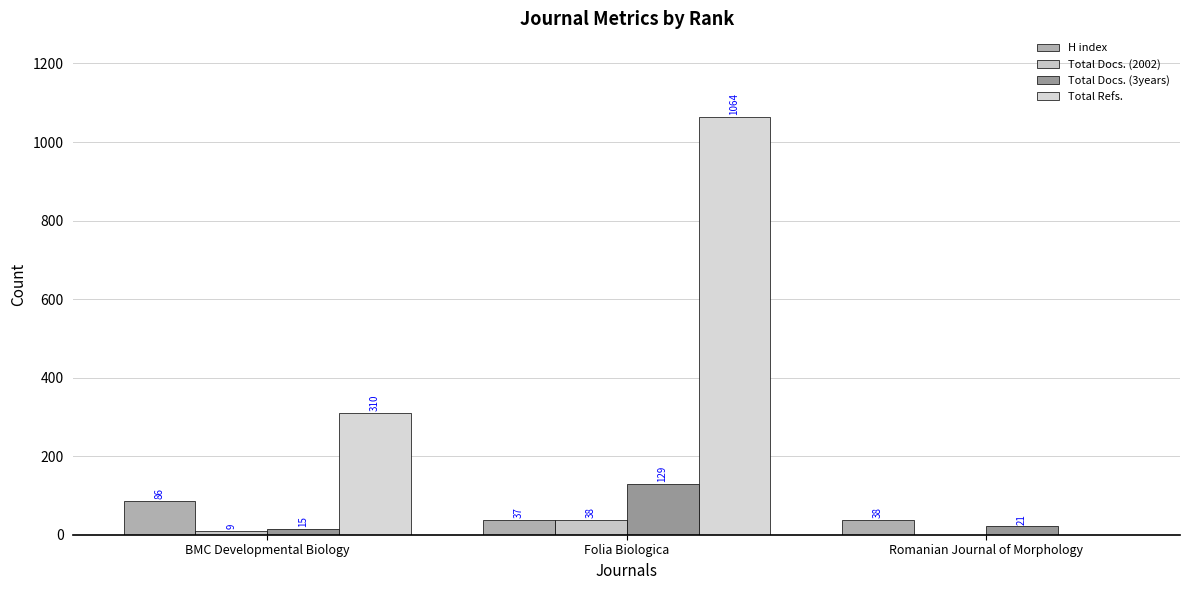

Count the number of categories in the chart.

3